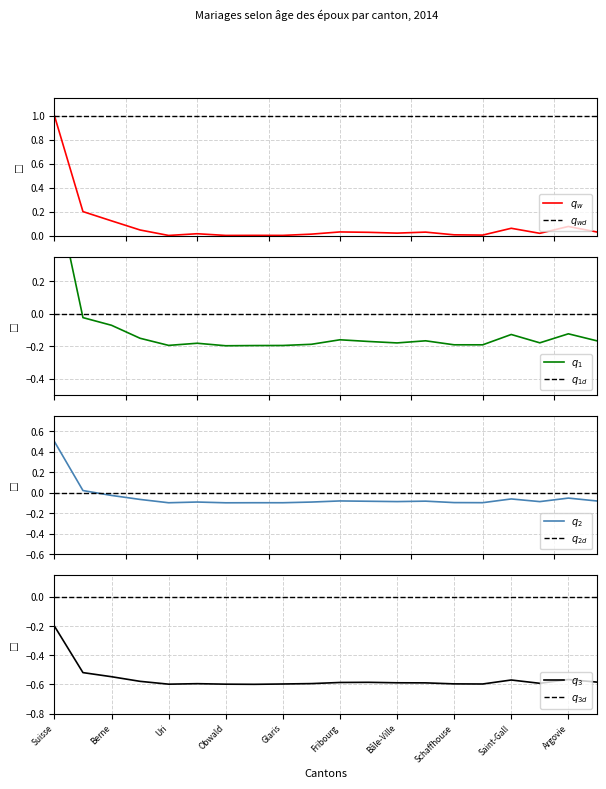

What is the label of the 4th point from the right?

Saint-Gall